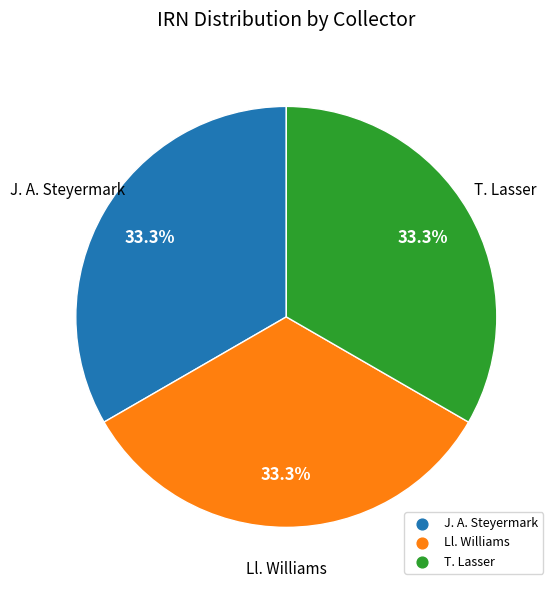

Does any single category account for the majority?

No